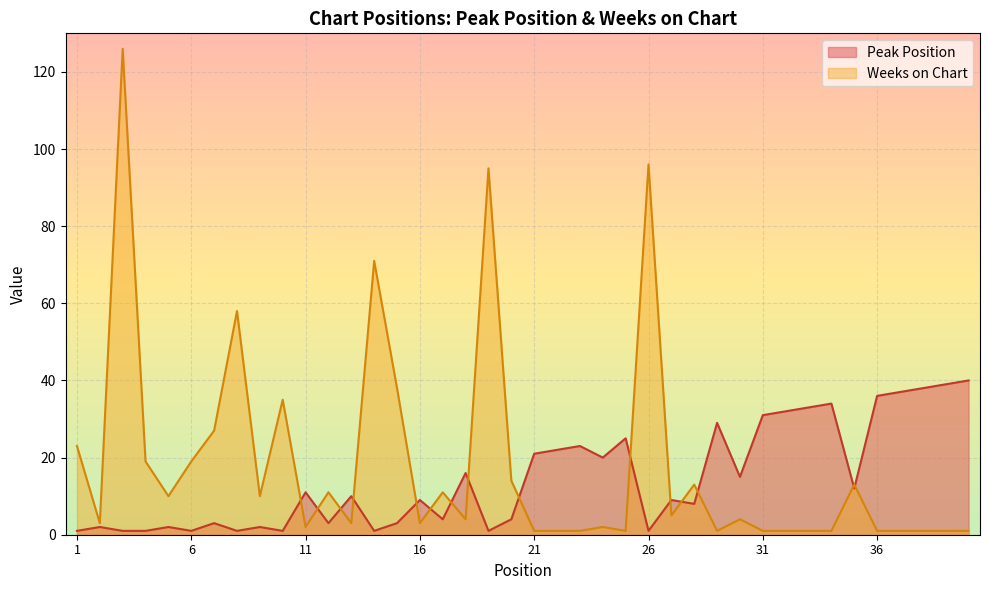

Is it true that Peak Position equals 21 at 21?

True